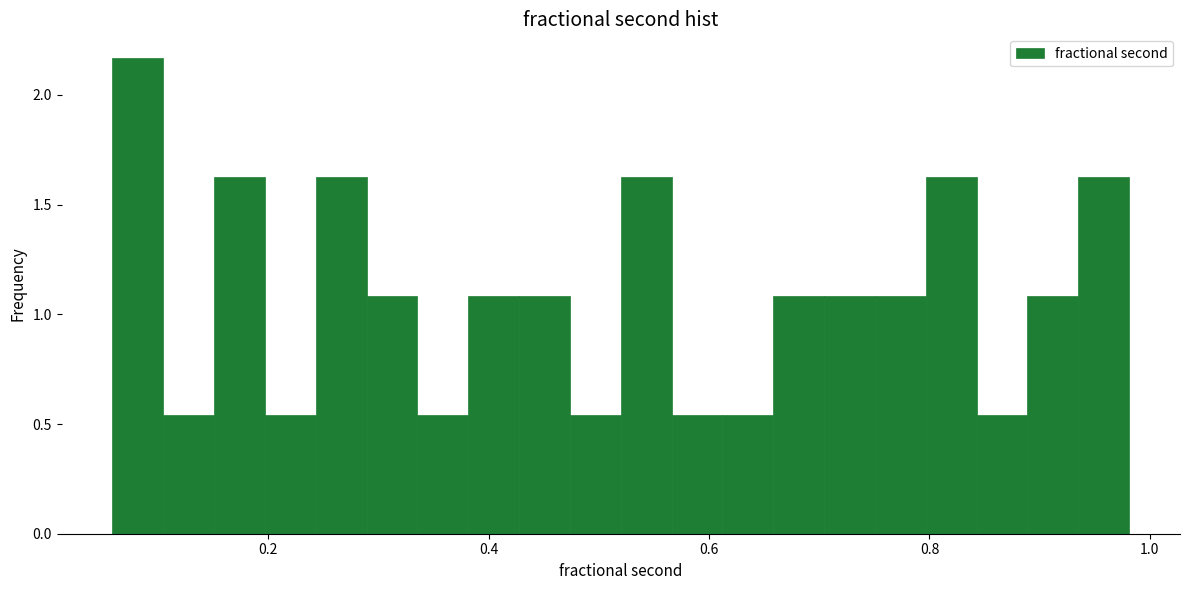

Around what value on the x-axis is the tallest bar? Give the approximate position of its centre, as read against the axis.

0.08